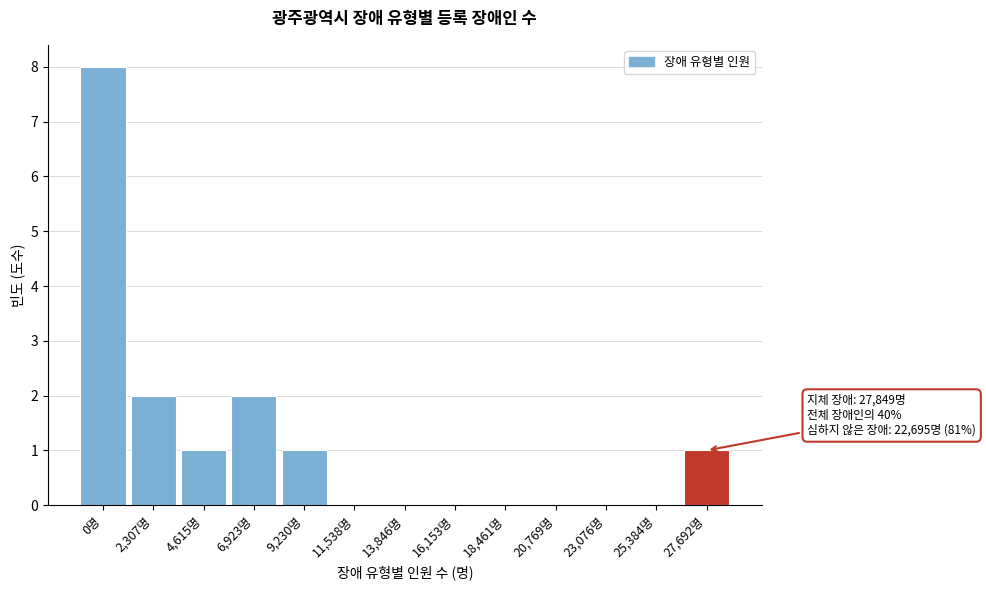

Reading left to right, what are all the values shown in this chart?

0명=8	2,307명=2	4,615명=1	6,923명=2	9,230명=1	11,538명=0	13,846명=0	16,153명=0	18,461명=0	20,769명=0	23,076명=0	25,384명=0	27,692명=1